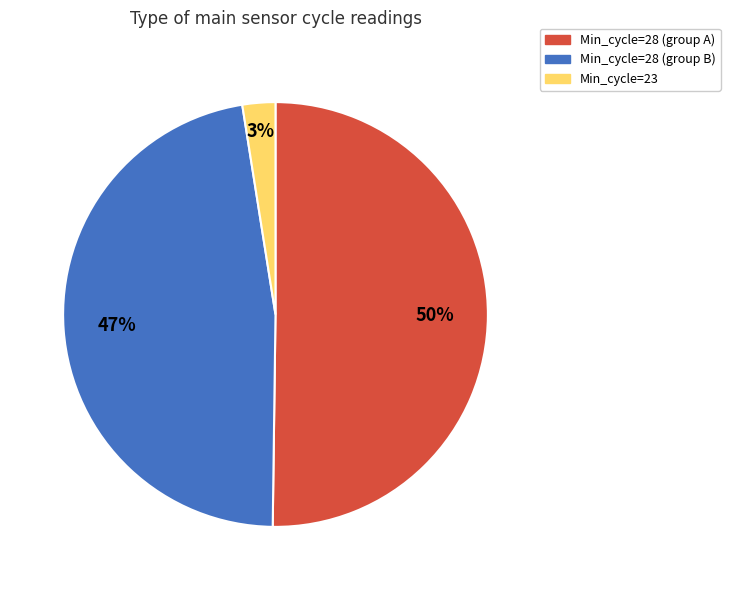

To the nearest percent, what is the combined percentage of Min_cycle=23 and Min_cycle=28 (group A)?

53%